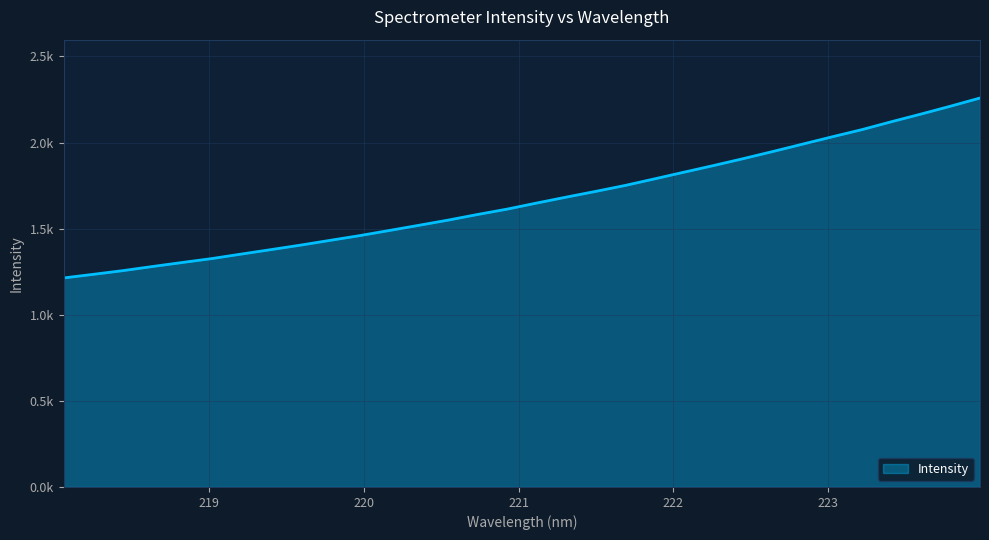

Does the chart have visible grid lines?

Yes